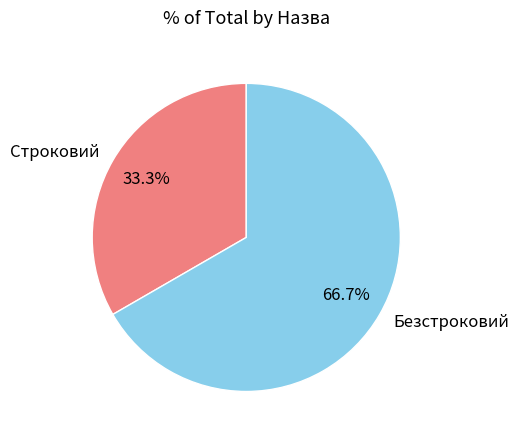

What is the ratio of the value at Безстроковий to the value at Строковий?

2.0